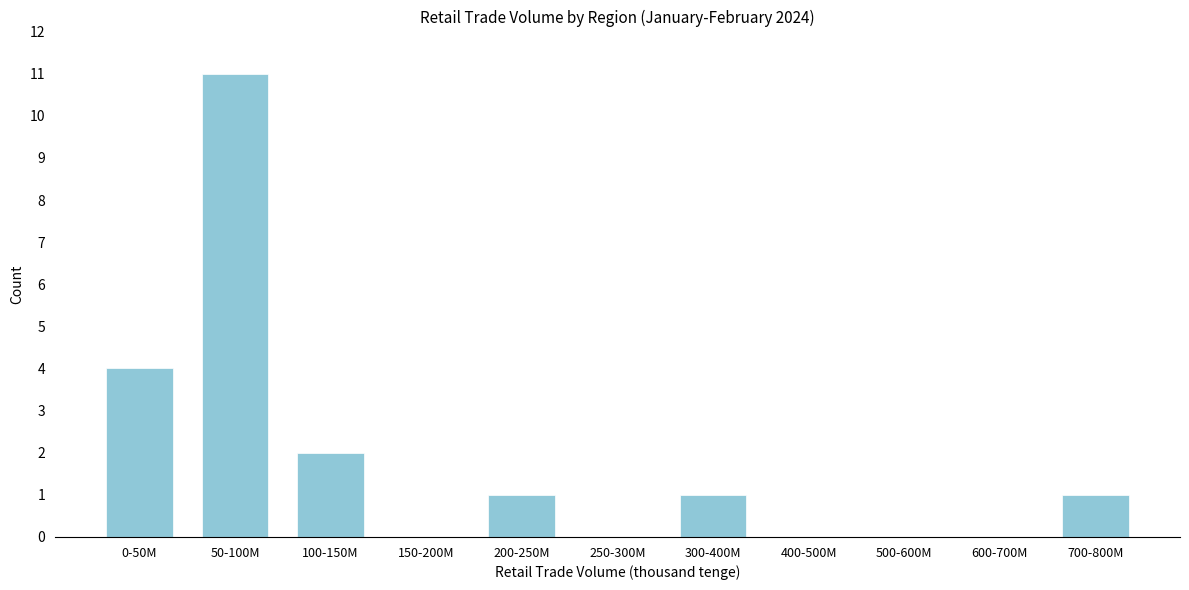

Reading left to right, what are all the values shown in this chart?

0-50M=4	50-100M=11	100-150M=2	150-200M=0	200-250M=1	250-300M=0	300-400M=1	400-500M=0	500-600M=0	600-700M=0	700-800M=1